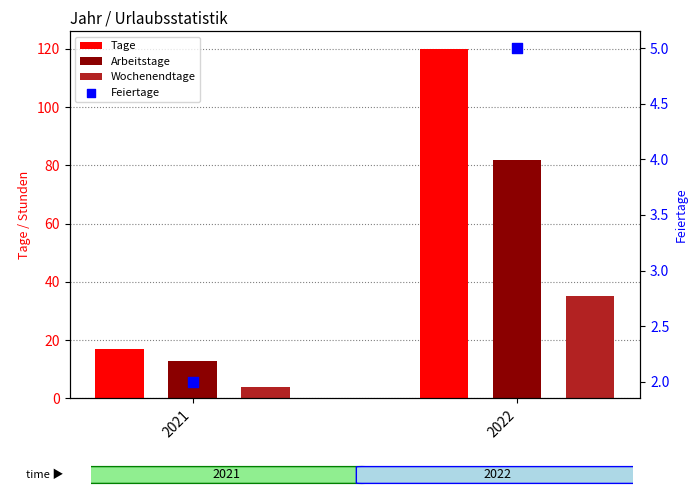

Which series reaches the maximum Y coordinate?

Tage